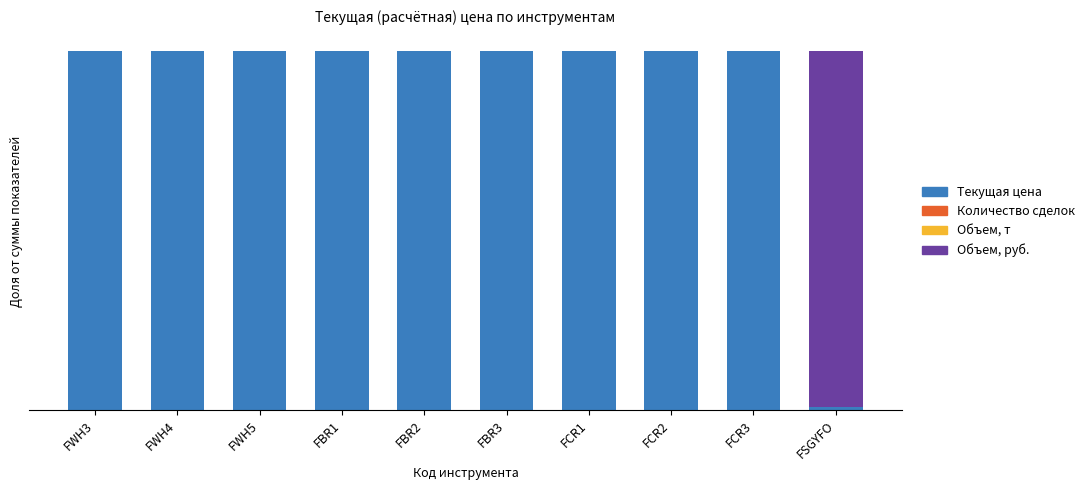

The value of Объем, руб. at FCR3 is 0.0. True or false?

True